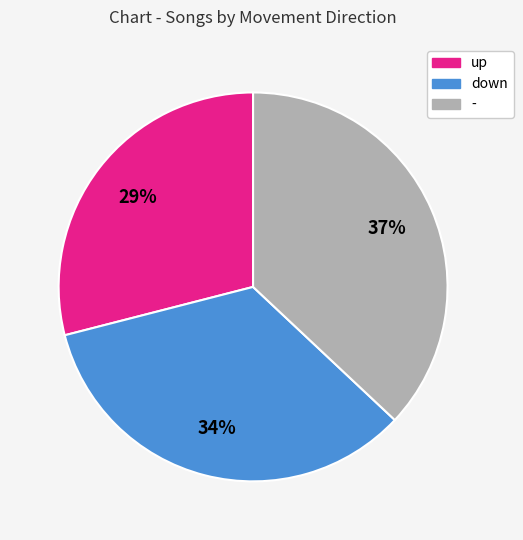

Does - represent more than half of the total?

No